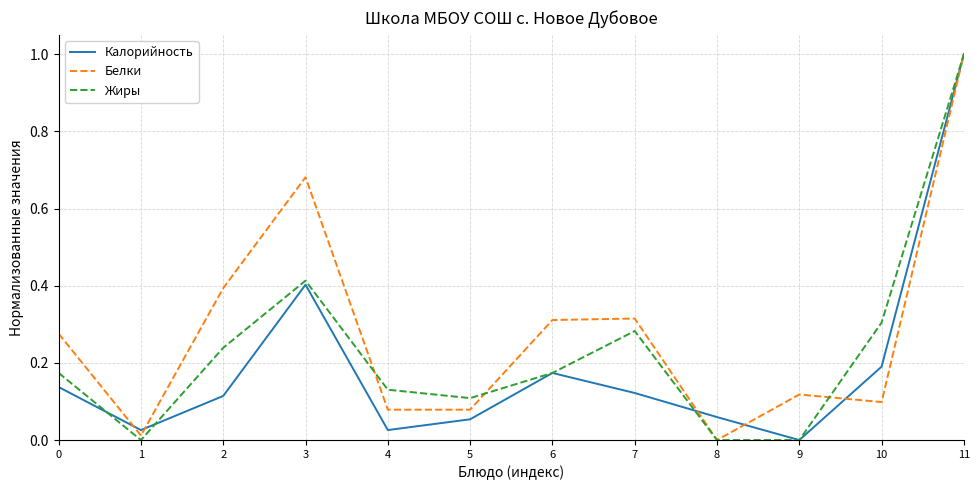

Is it true that Белки equals 0.0 at 10?

False